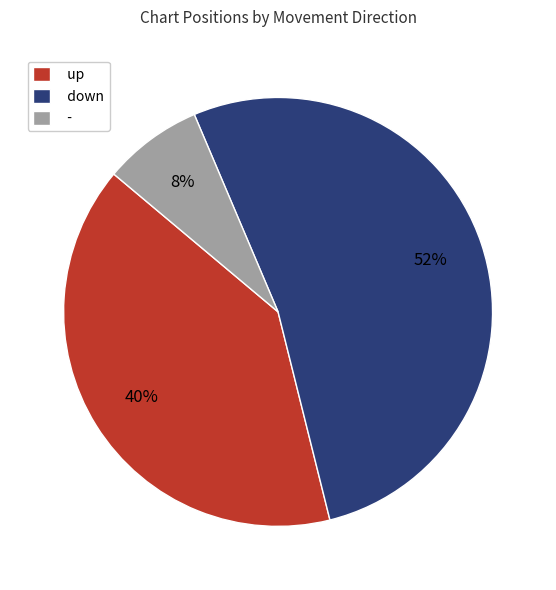

Is there any slice that represents more than half of the pie?

Yes